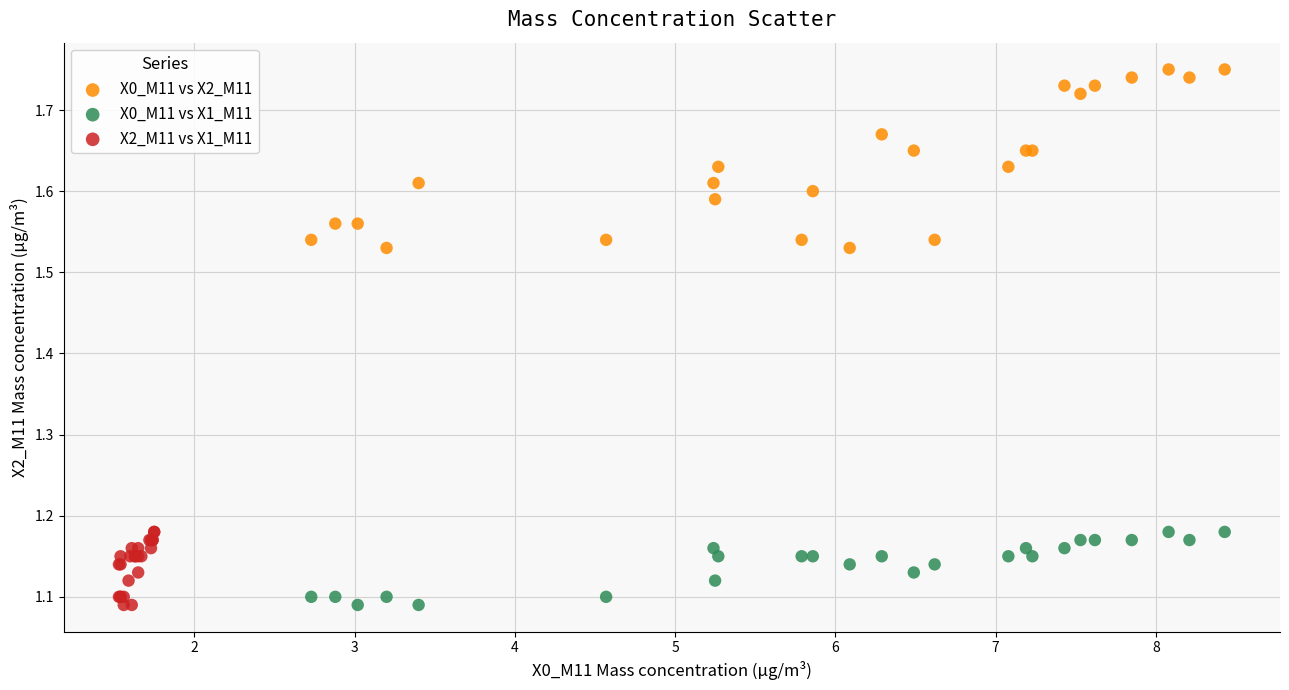

Which series contains the highest Y value?

X0_M11 vs X2_M11